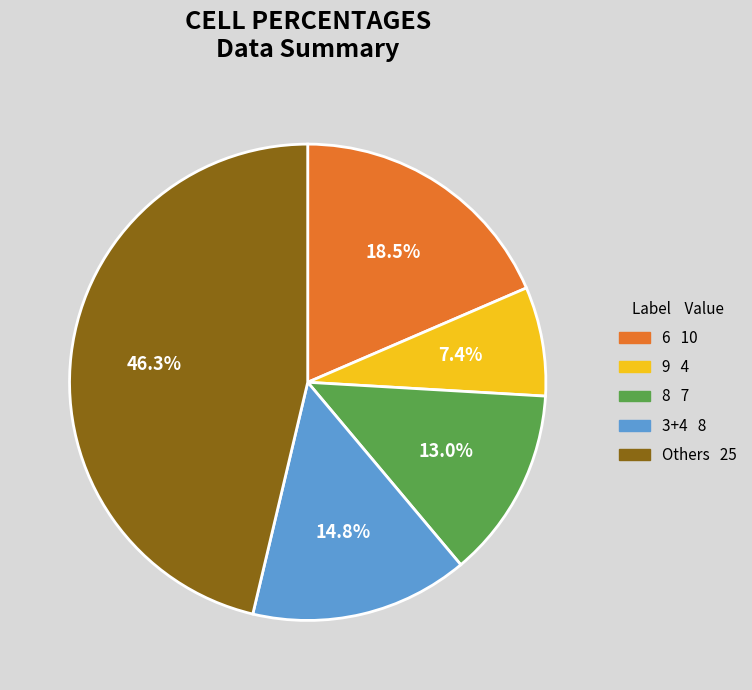

Does any single category account for the majority?

No